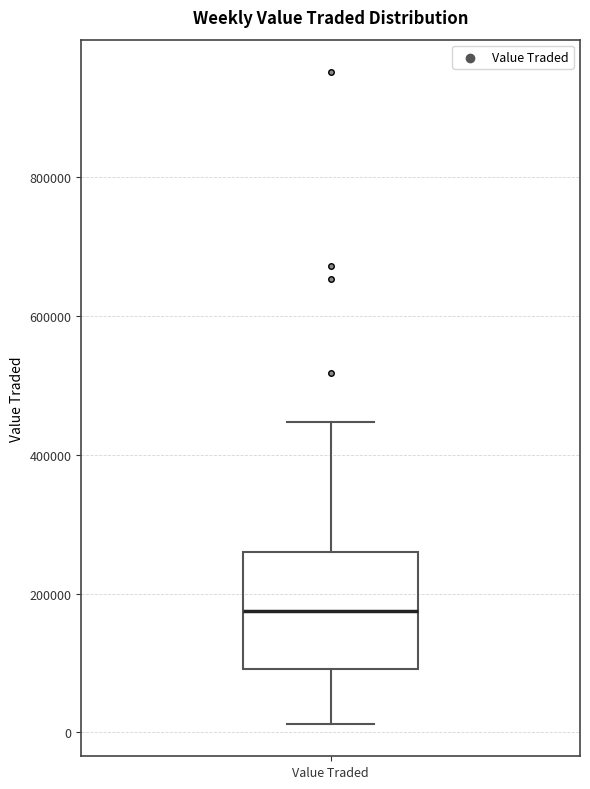

Read this box plot against the y-axis: the position of the median line, the range covered by the box, and the ends of both whiskers. The values are not printed on the chart, so give them approximately, as read against the axis.

median 180000, box 100000 to 260000, whiskers 20000 to 440000